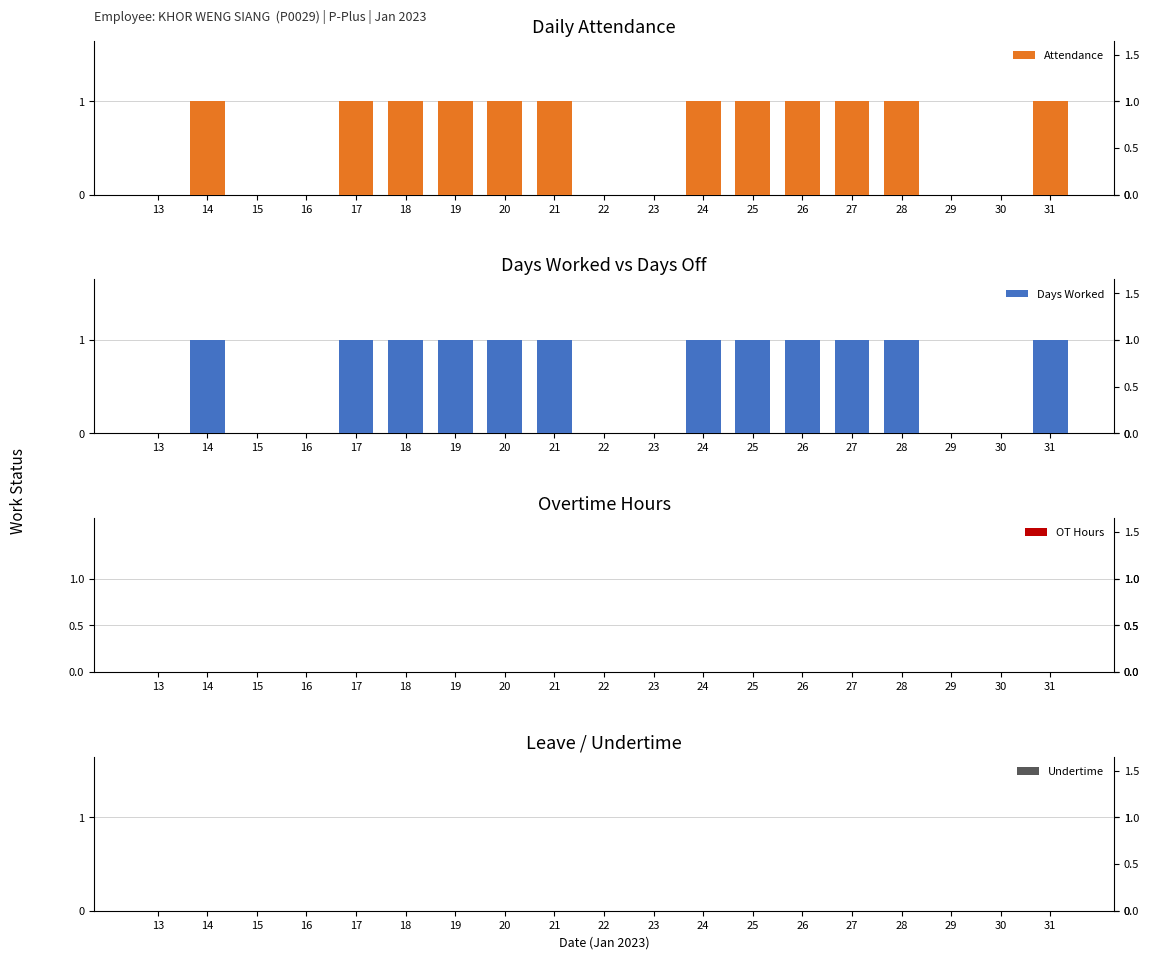

True or false: OT Hours has a value of 0 at 20.

True